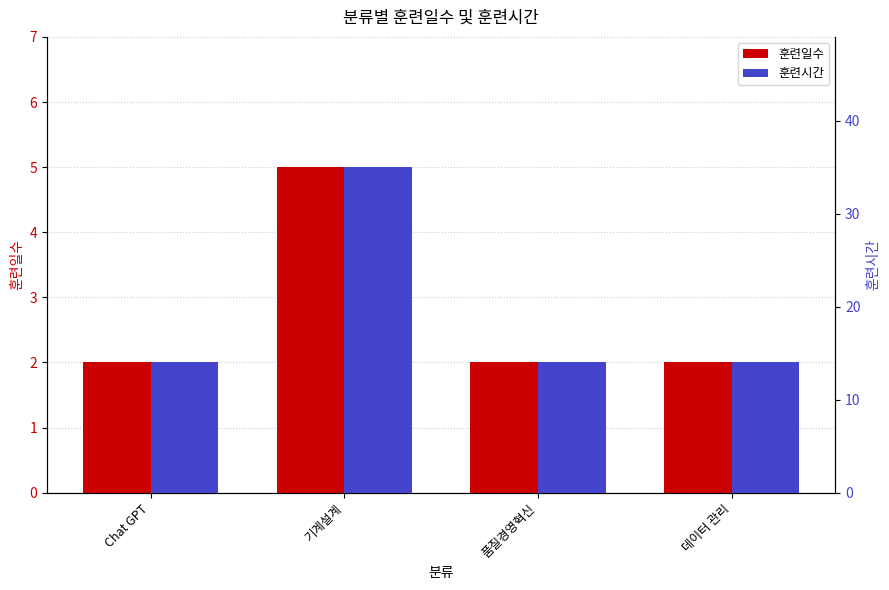

What is the total value across all series at 데이터 관리?

16